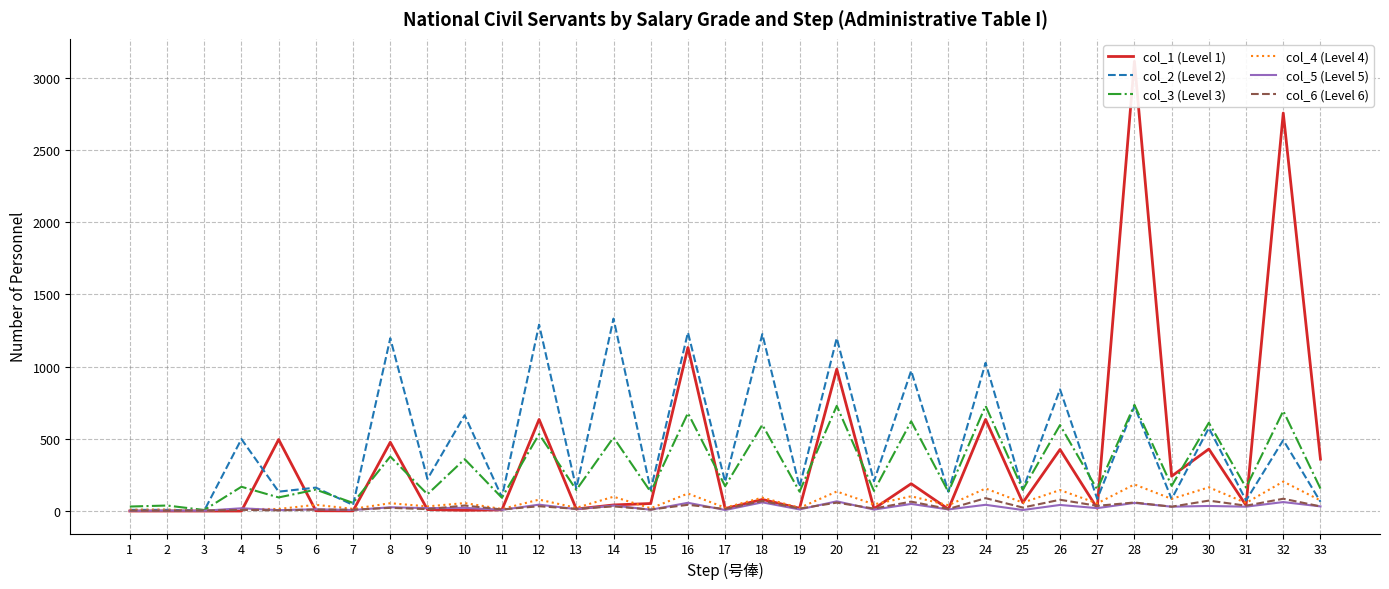

What is the greatest value displayed?

3113